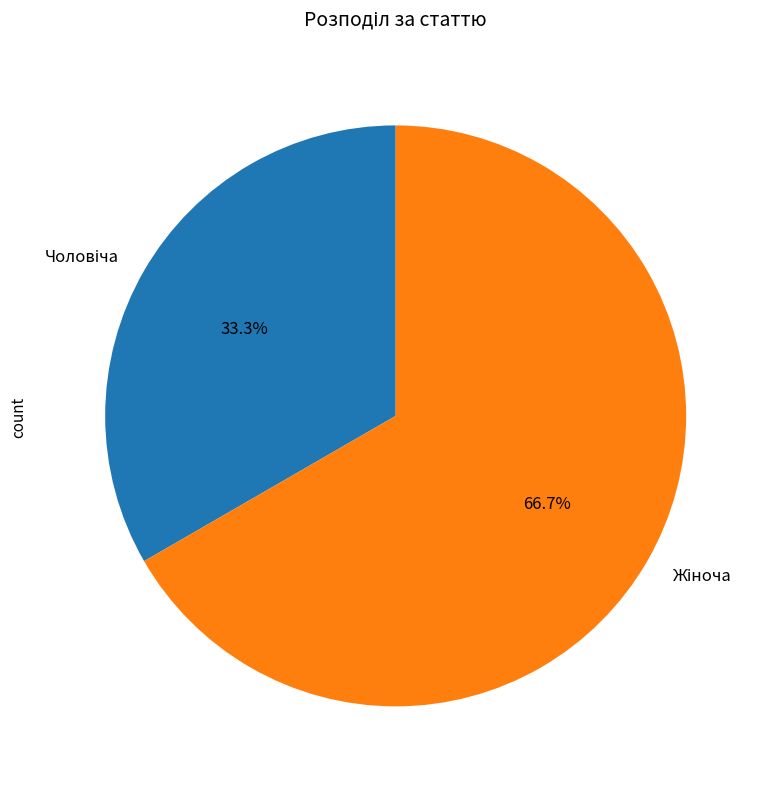

Does any single category account for the majority?

Yes